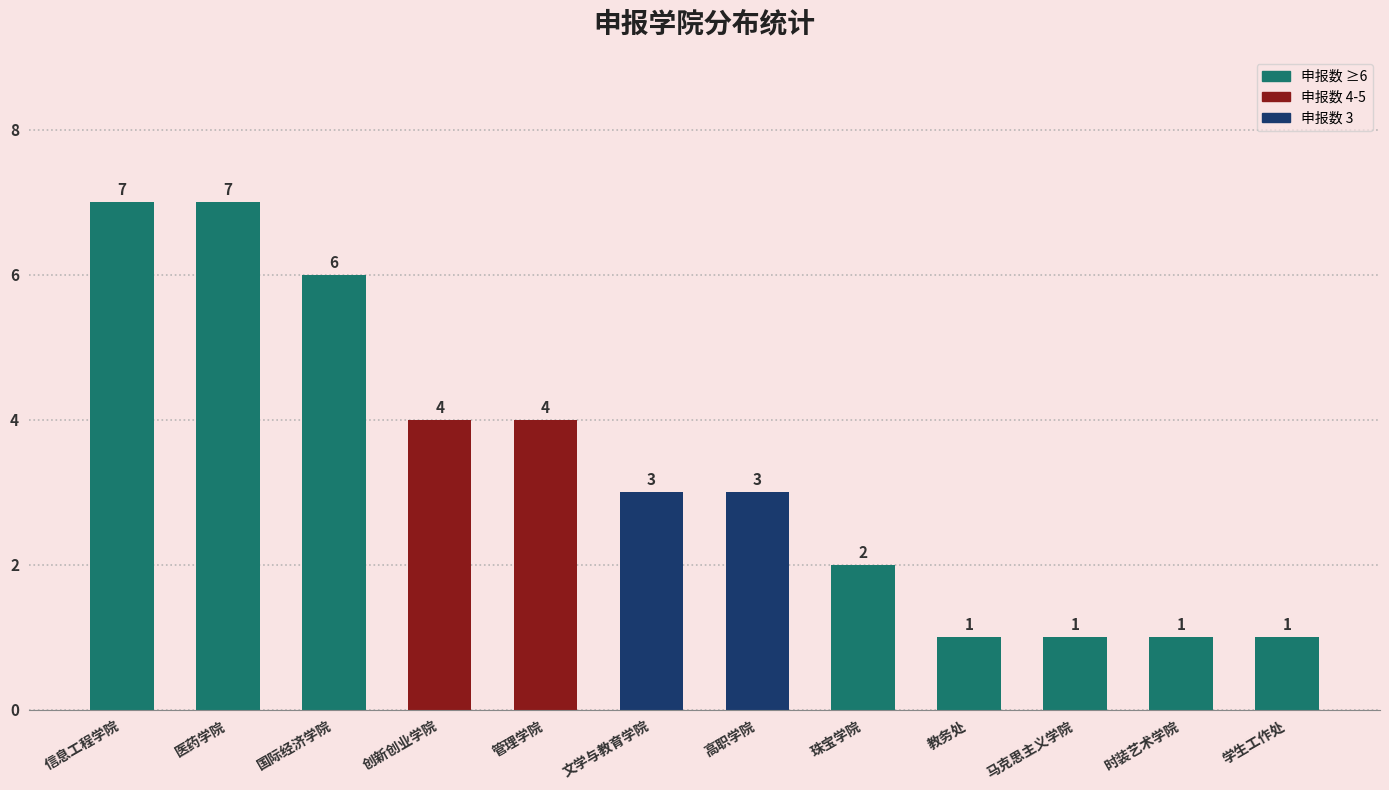

Reading right to left, what are all the values shown in this chart?

学生工作处=1	时装艺术学院=1	马克思主义学院=1	教务处=1	珠宝学院=2	高职学院=3	文学与教育学院=3	管理学院=4	创新创业学院=4	国际经济学院=6	医药学院=7	信息工程学院=7